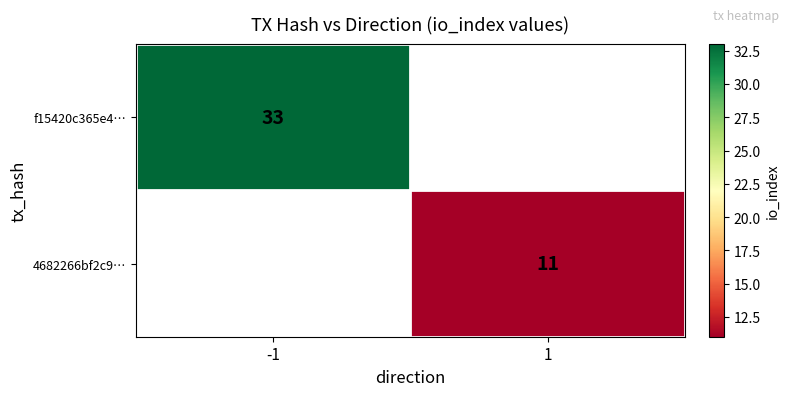

True or false: f15420c365e4… has a value of 47 at -1.

False